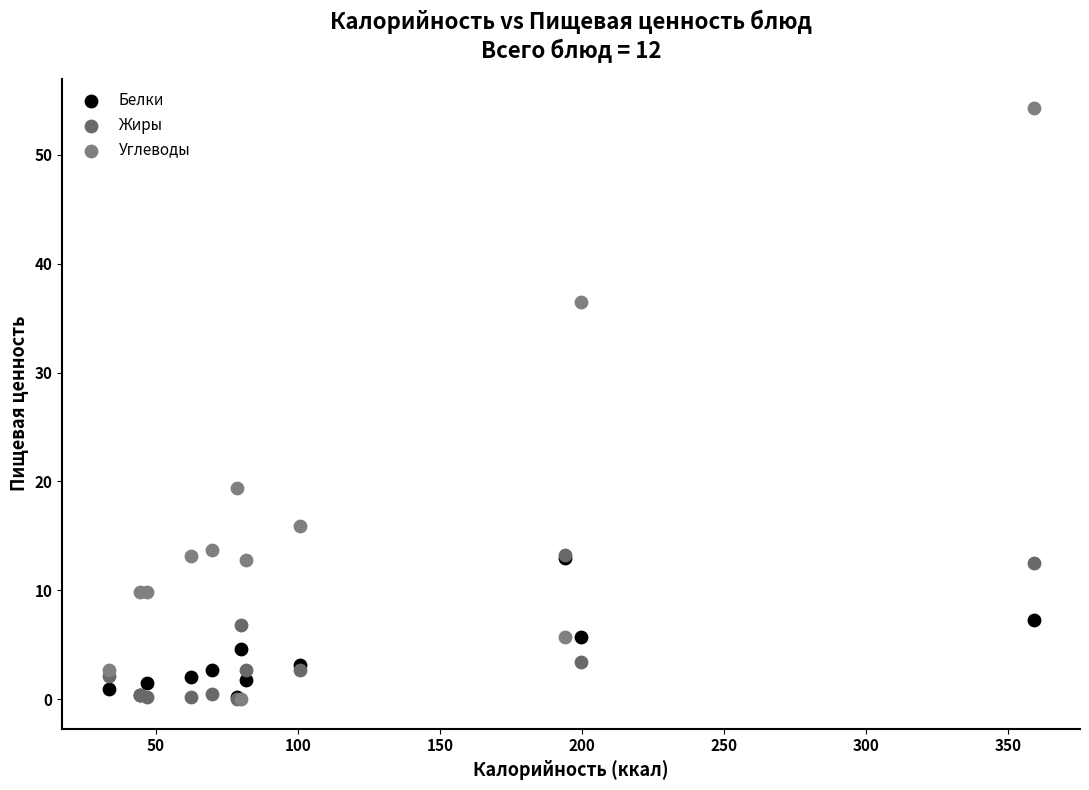

Which series has the widest spread of Y values?

Углеводы